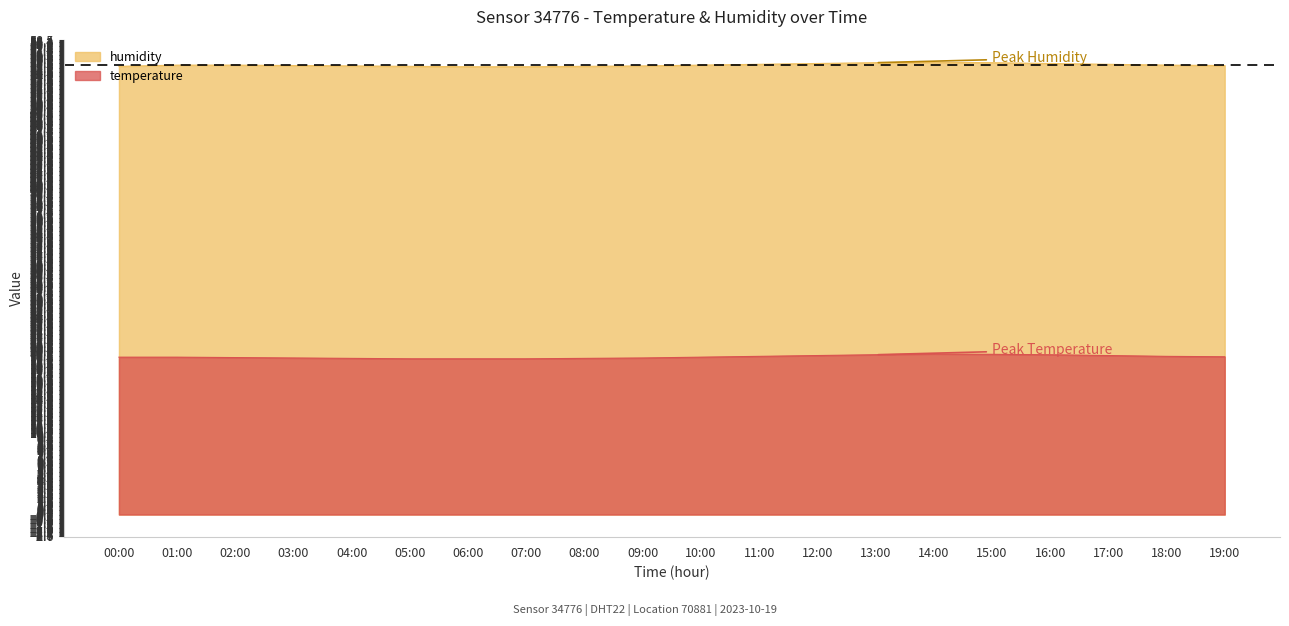

At which category is the sum across all series the highest?

14:00